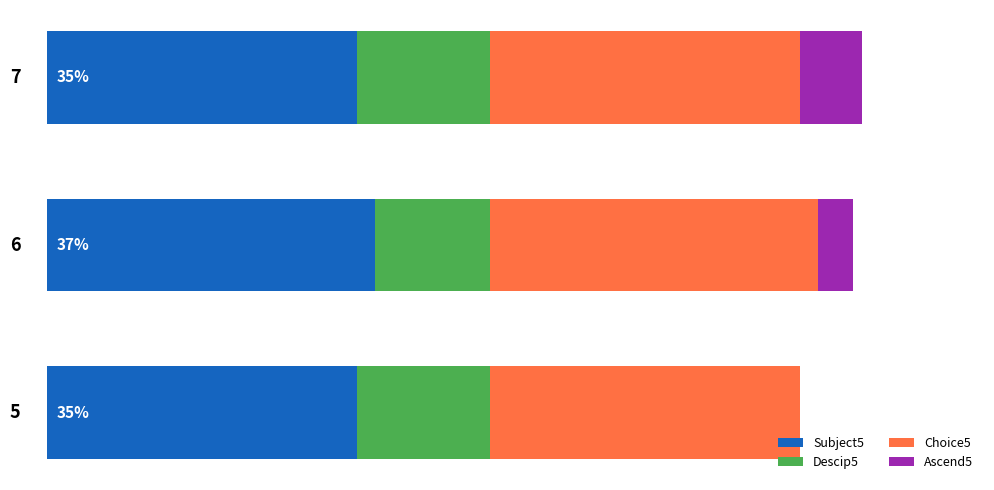

What are all the series names shown in the legend?

Subject5, Descip5, Choice5, Ascend5